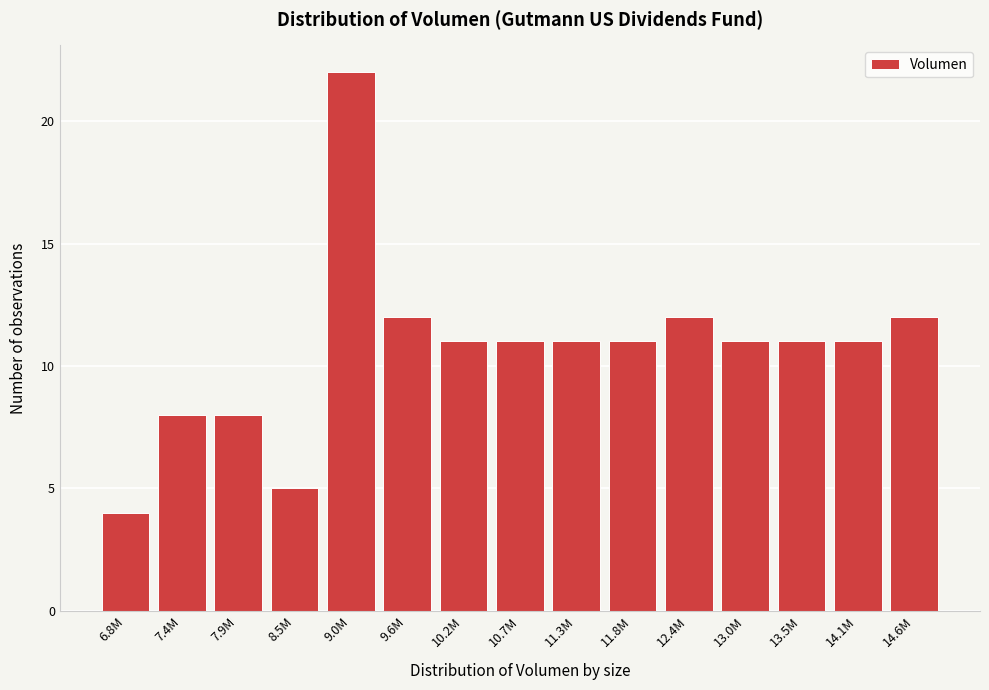

Reading left to right, extract all data points from this chart.

4	8	8	5	22	12	11	11	11	11	12	11	11	11	12